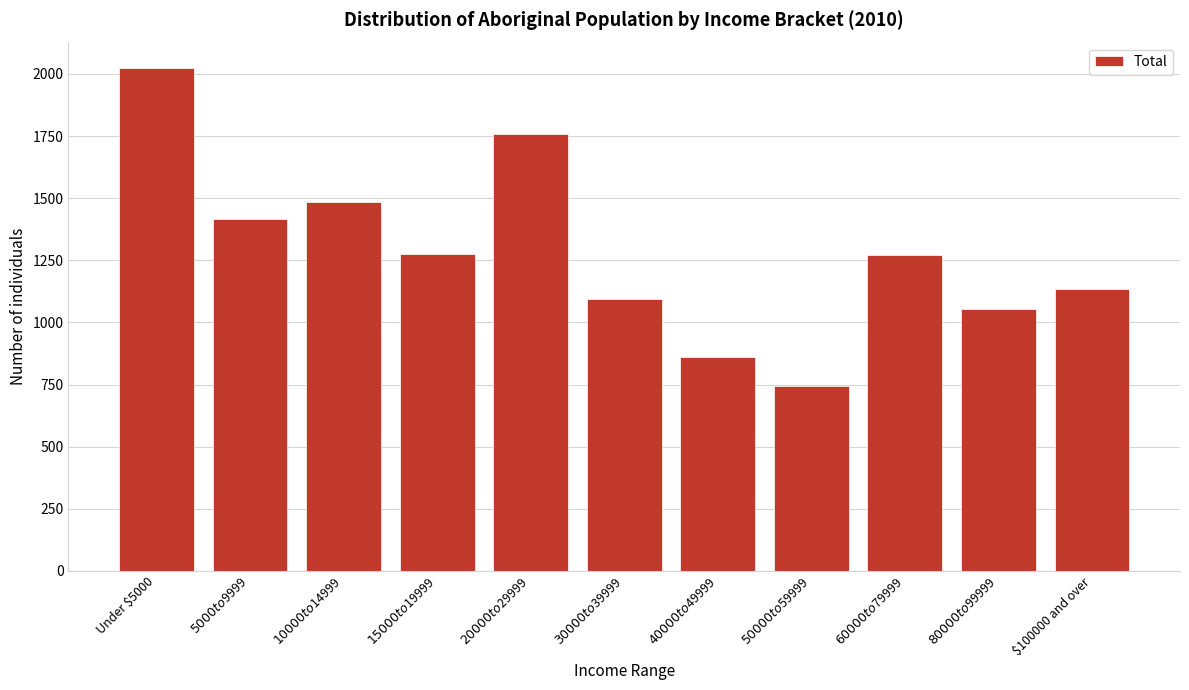

What is the difference between the maximum and minimum values?

1280